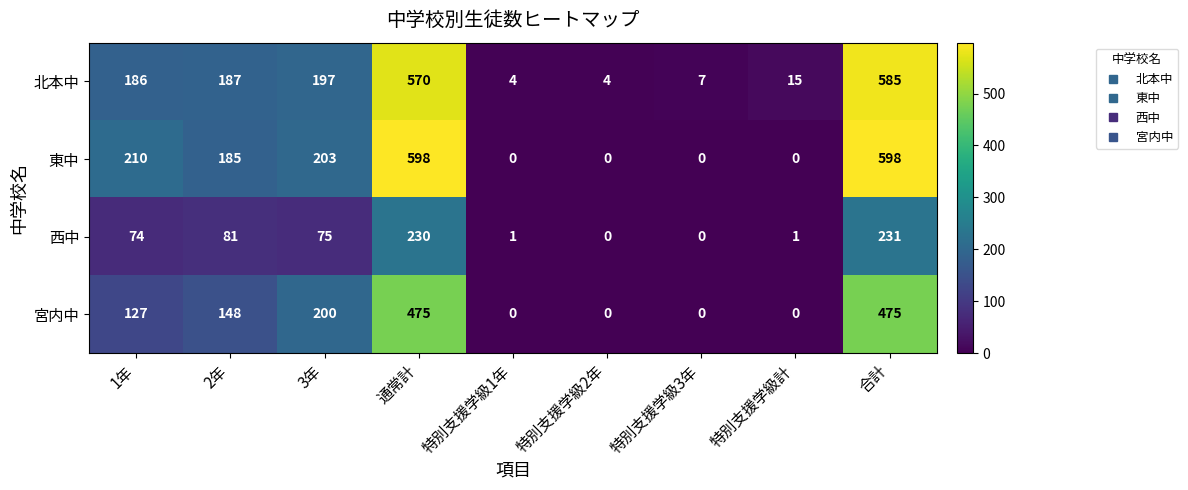

What is the highest value of the 東中 series?

598